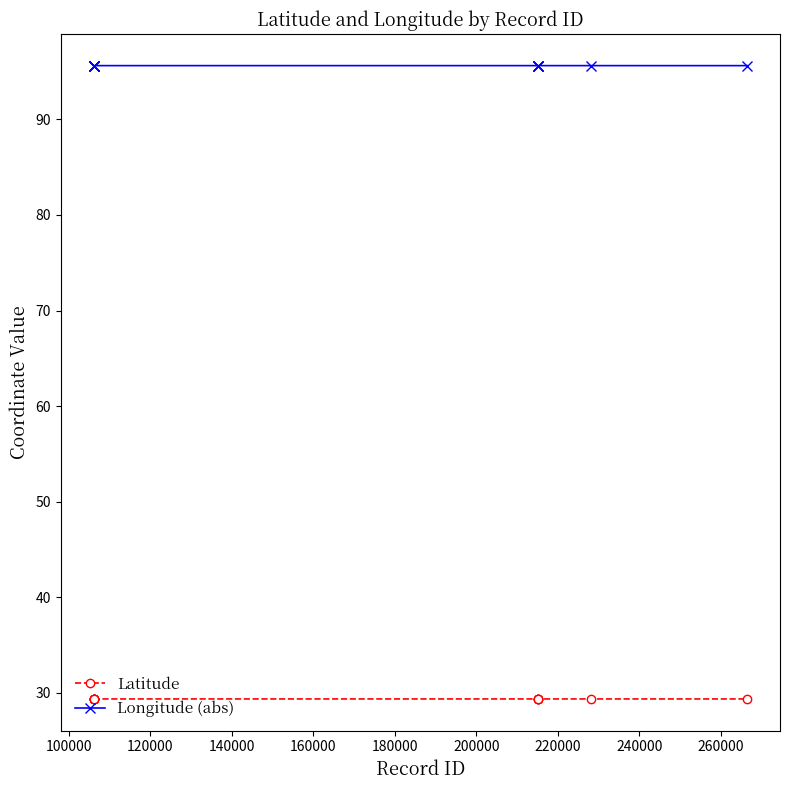

What is the maximum value for Longitude (abs)?

95.6